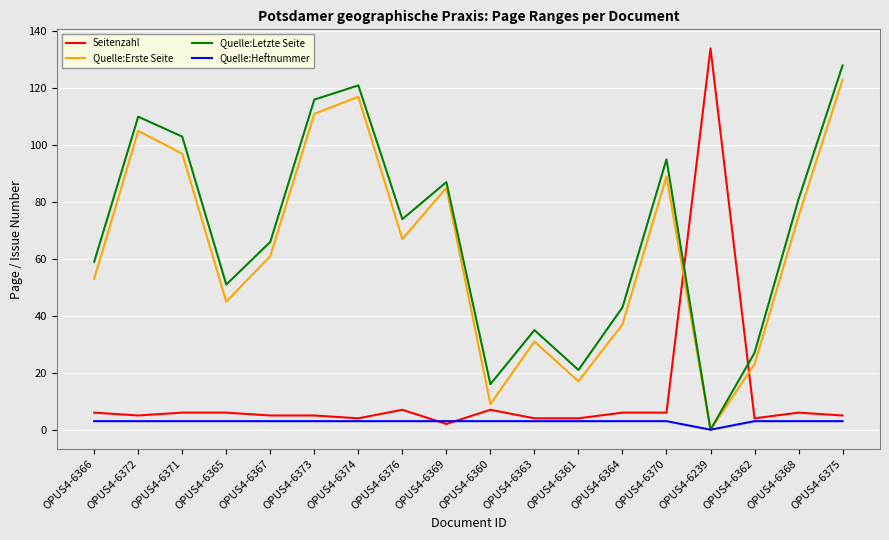

What is the approximate value of Quelle:Erste Seite at OPUS4-6364, to the nearest 50?

50